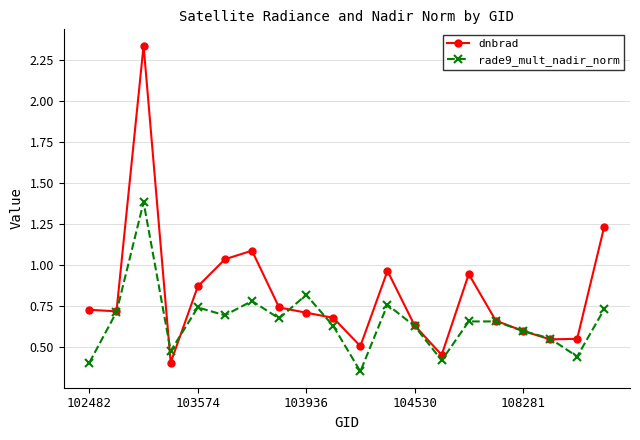

Which series has the largest total across all categories?

dnbrad